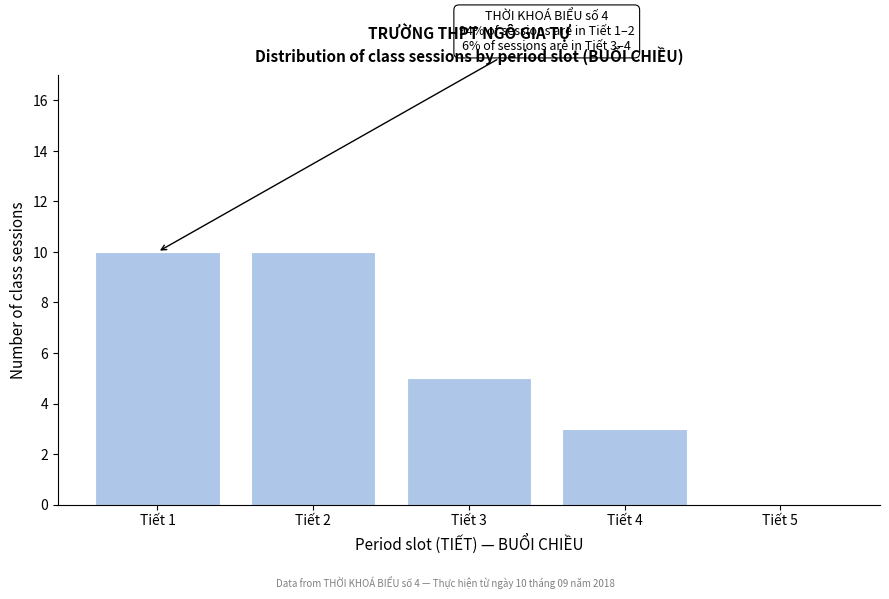

Reading right to left, list all the values displayed in this chart.

Tiết 5=0	Tiết 4=3	Tiết 3=5	Tiết 2=10	Tiết 1=10